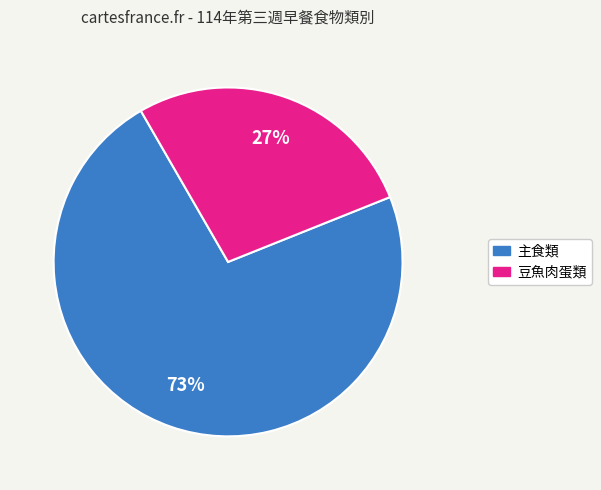

Is there a majority slice in this chart?

Yes